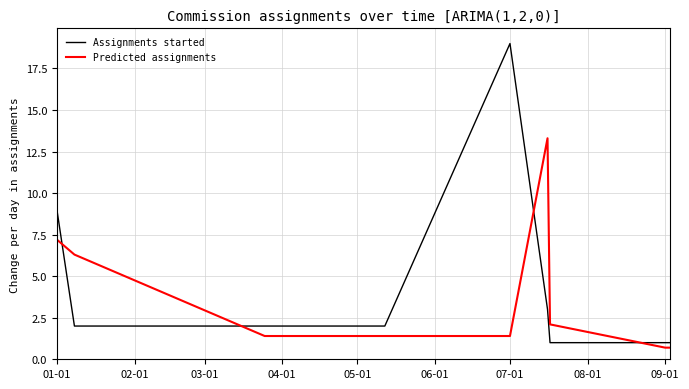

What is the difference between the second highest and second lowest values in the Assignments started series?

8.0